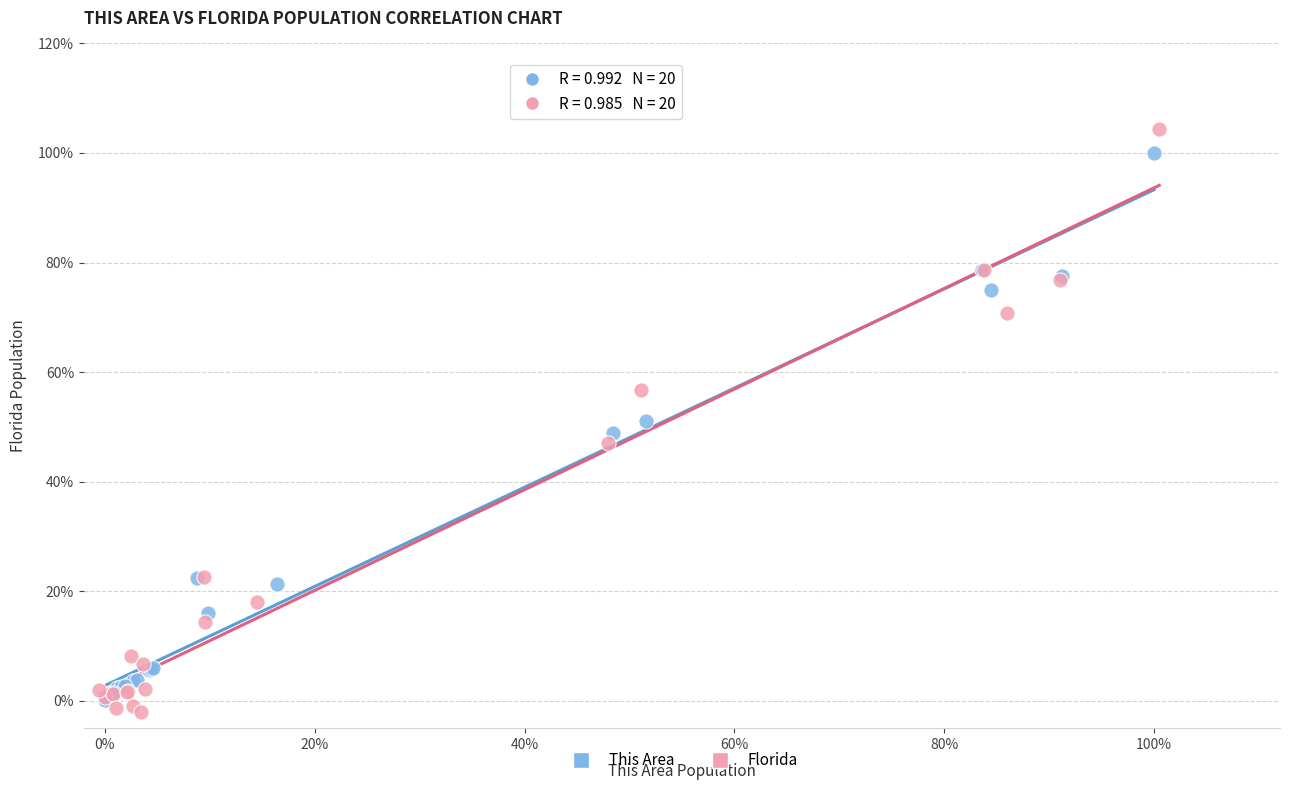

Which series has the widest spread of Y values?

Florida